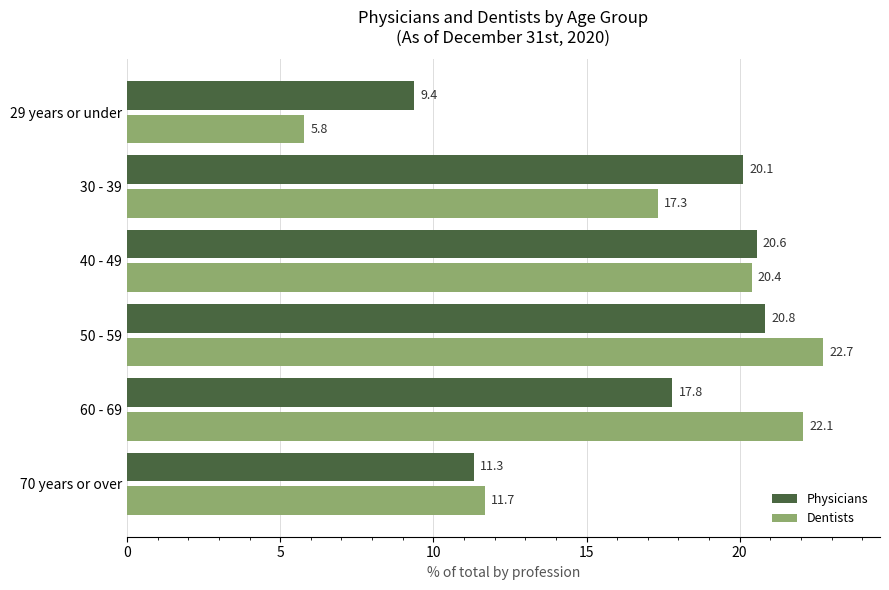

Rank the series by their maximum value, from highest to lowest.

Dentists, Physicians